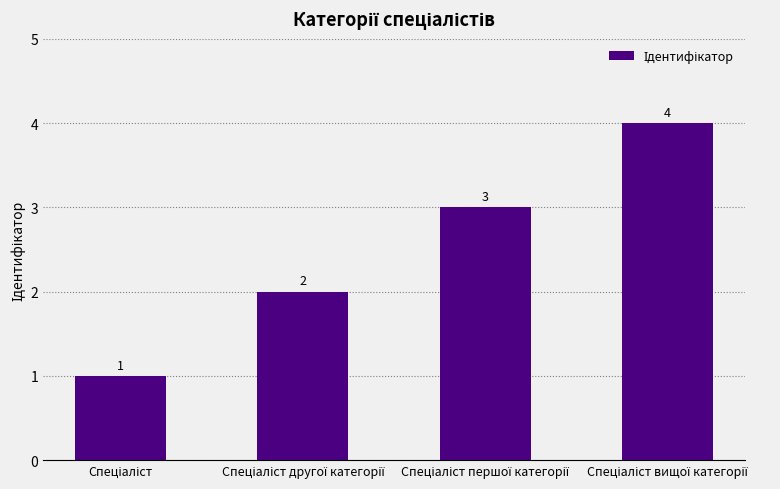

What is the difference between the maximum and minimum values?

3